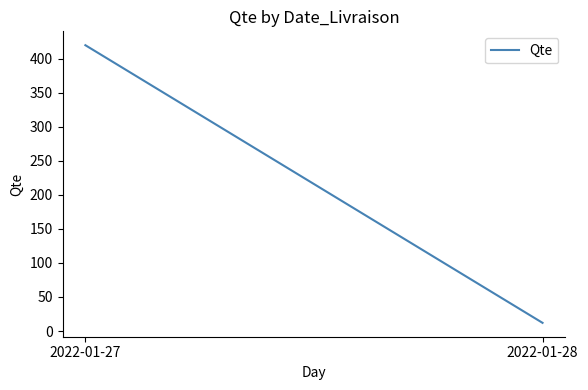

At which label is the value closest to 216?

2022-01-27